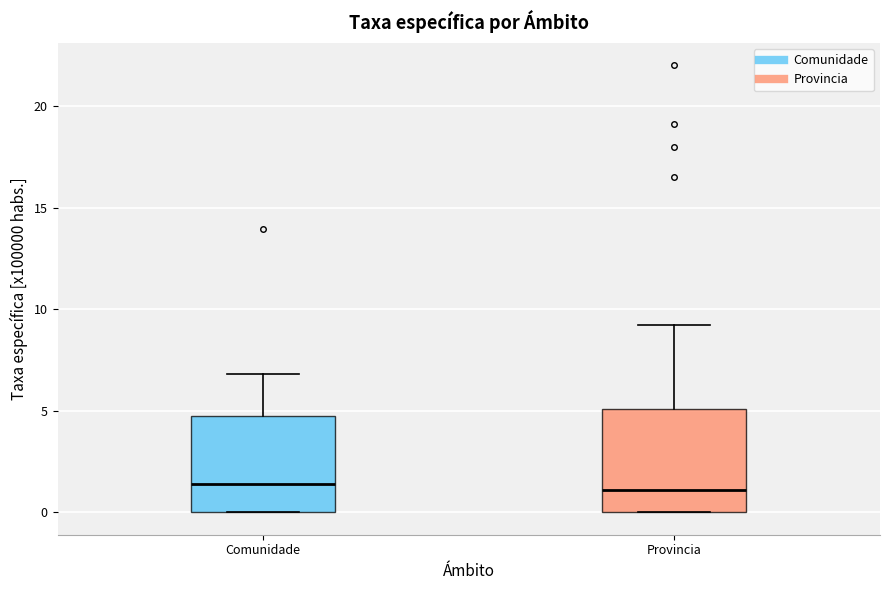

Where does the upper whisker of the box for Comunidade end on the y-axis? The values are not printed on the chart, so give them approximately, as read against the axis.

7.0